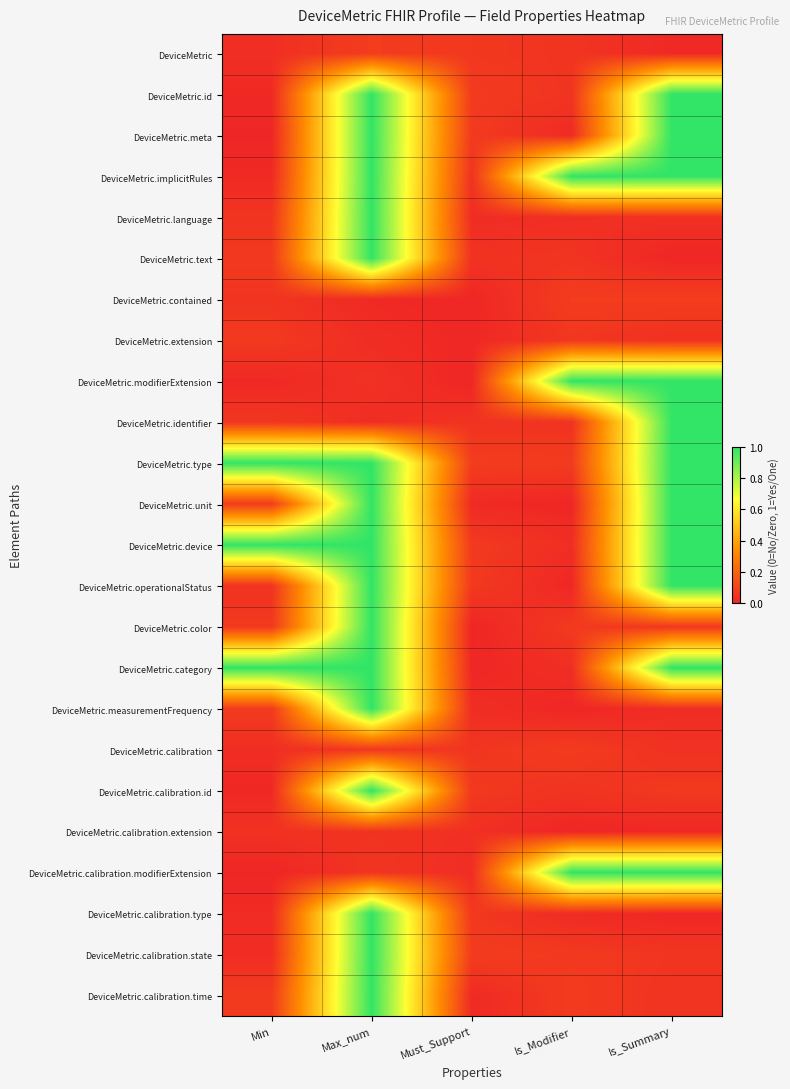

How many data points does each series have?

5